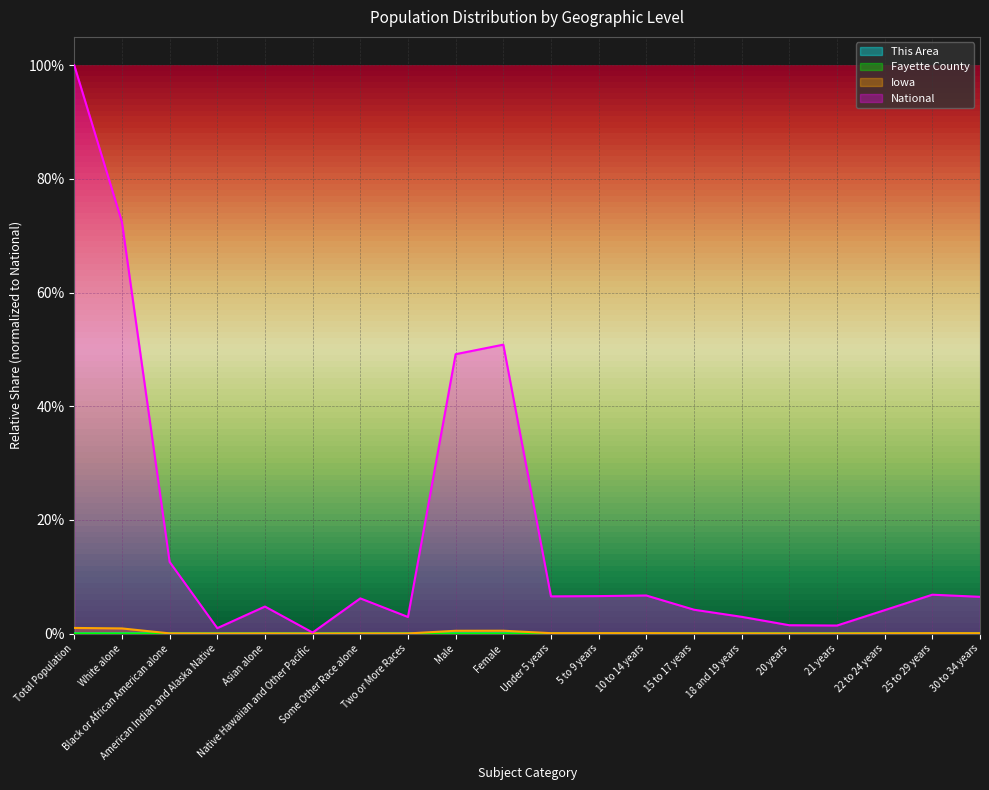

At which category does Iowa reach its first local valley?

American Indian and Alaska Native